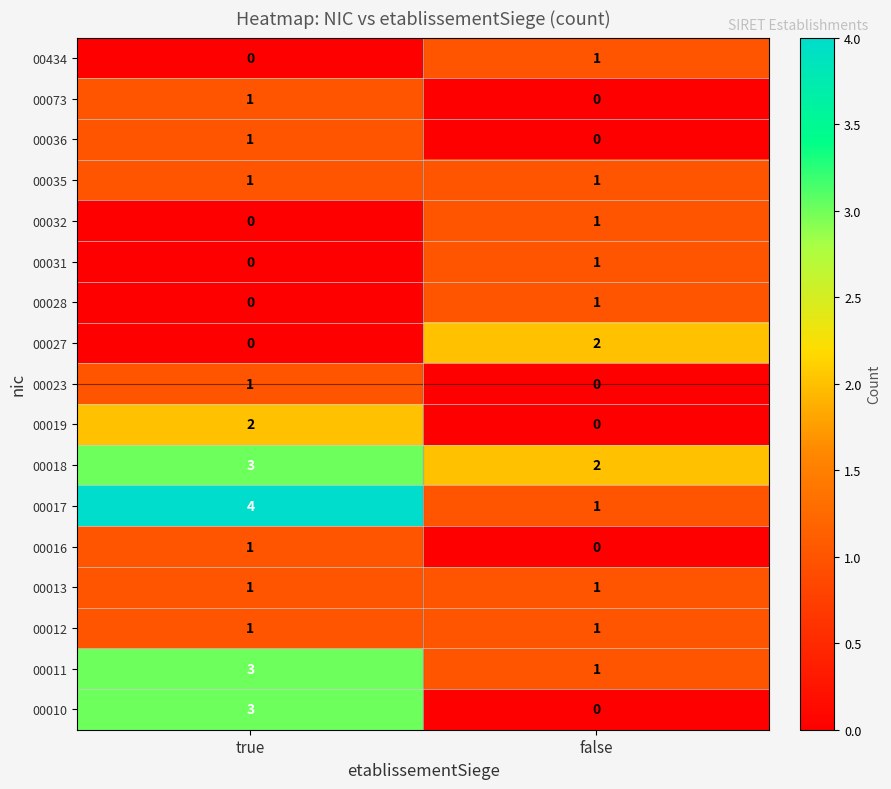

True or false: 00035 has a value of 0 at false.

False